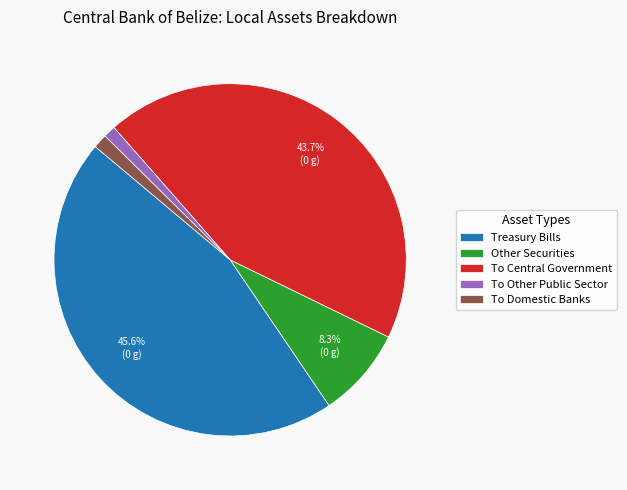

How much of the chart is everything except Treasury Bills?

54.4%